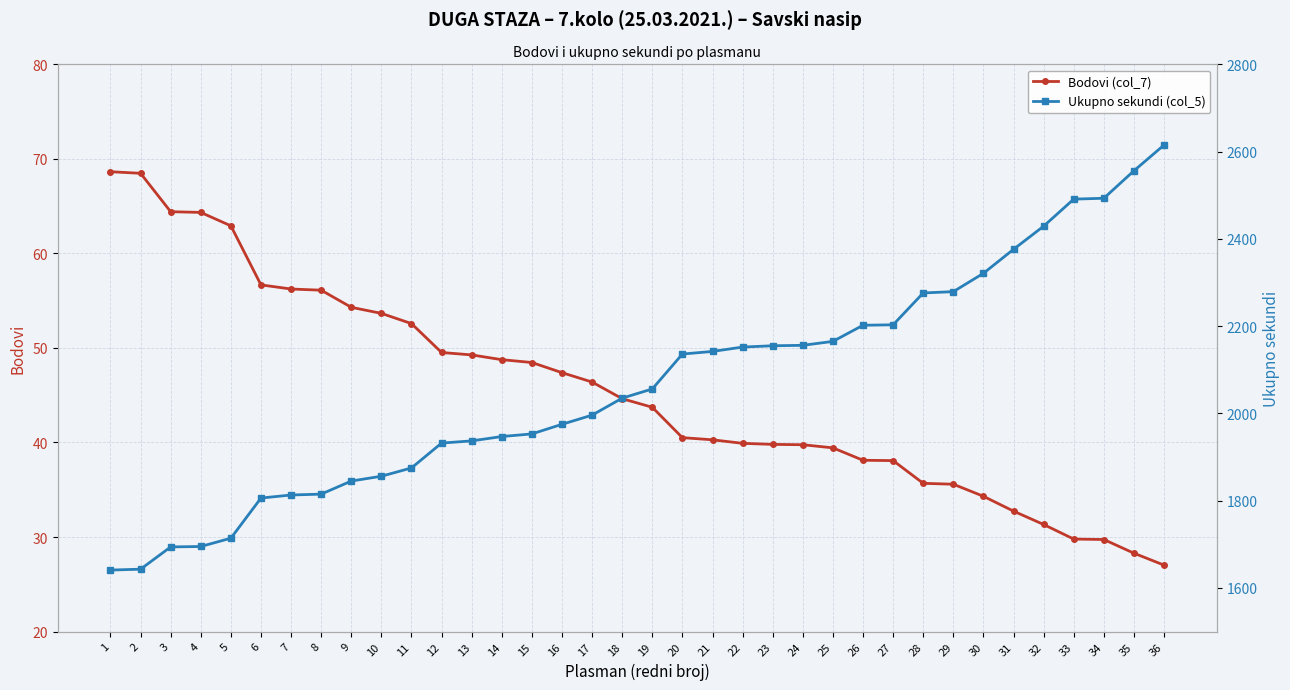

Is it true that Ukupno sekundi (col_5) equals 2247.3 at 5?

False